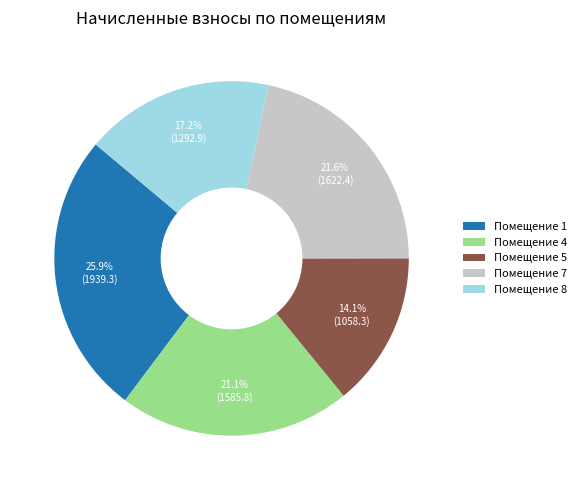

Which category has the biggest portion of the pie?

Помещение 1